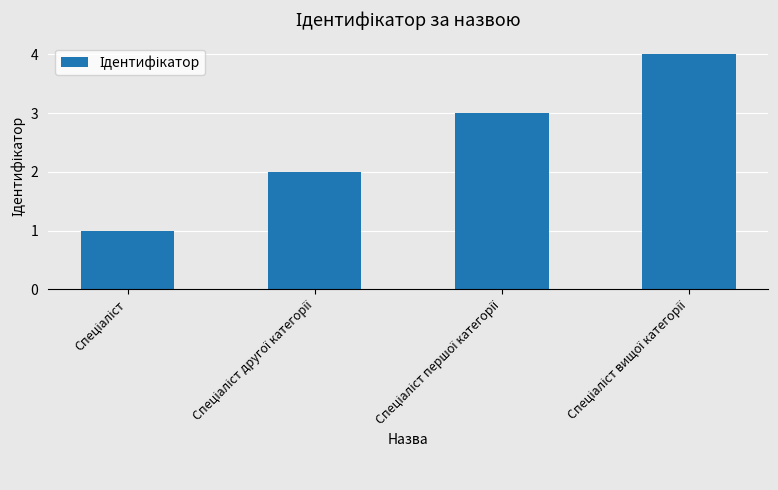

What is the greatest value displayed?

4